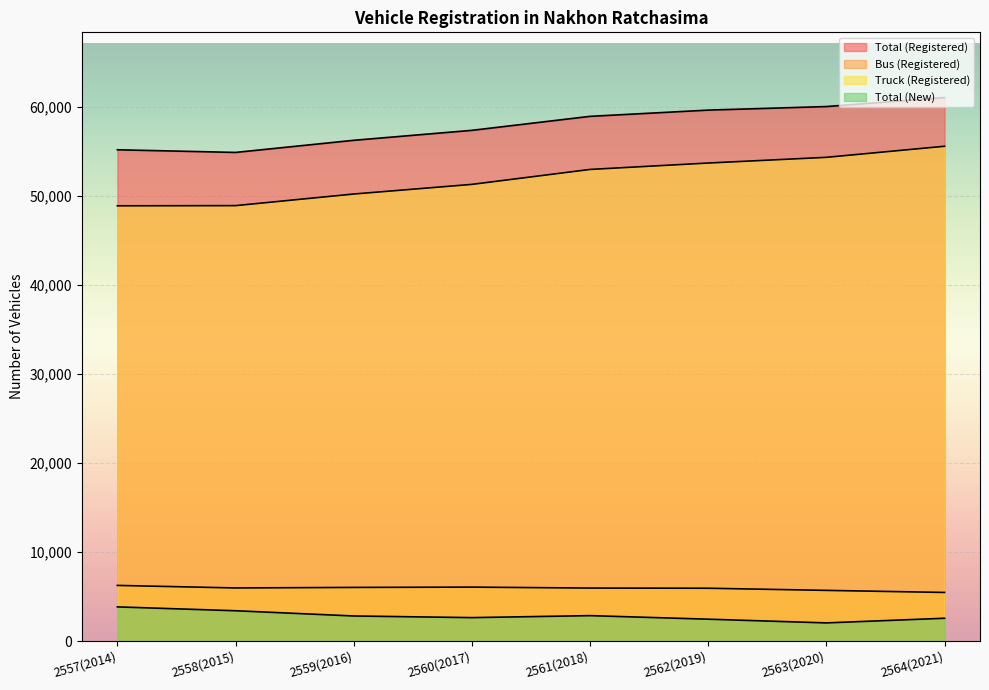

What is the smallest value displayed?

2038